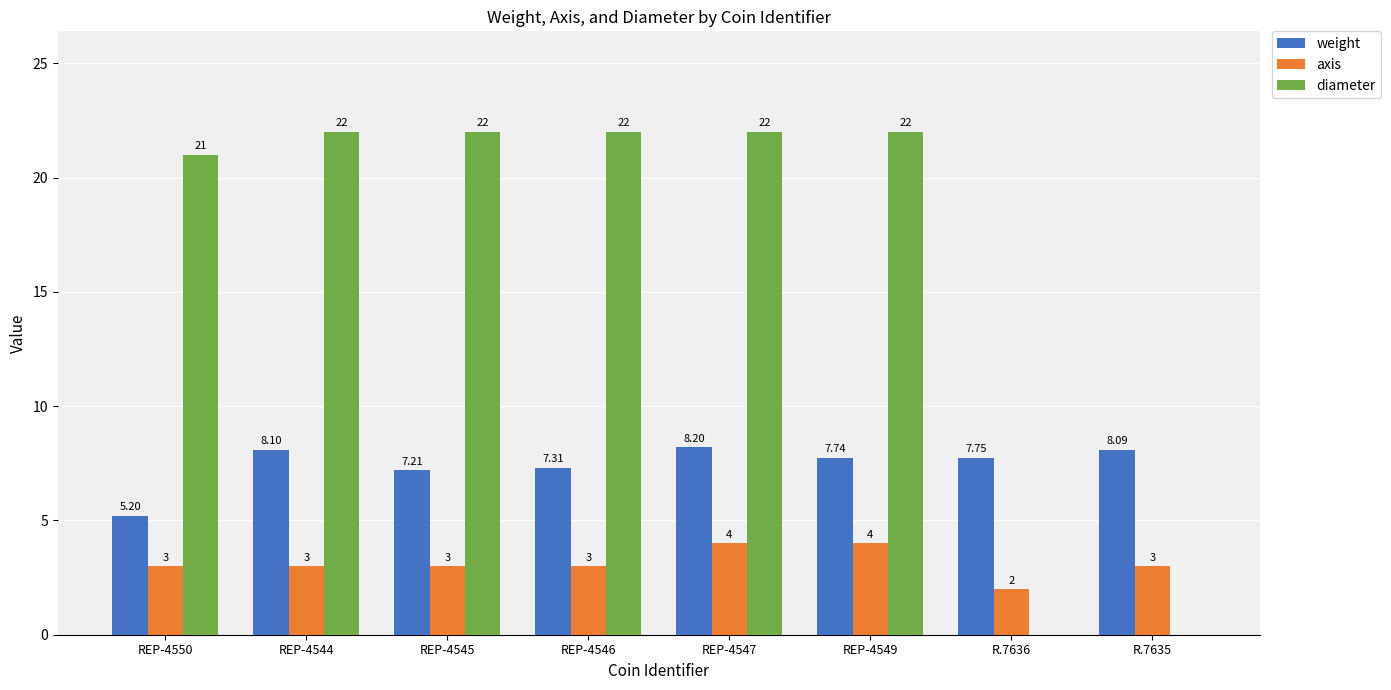

The diameter series shows 0.0 at R.7636. True or false?

True